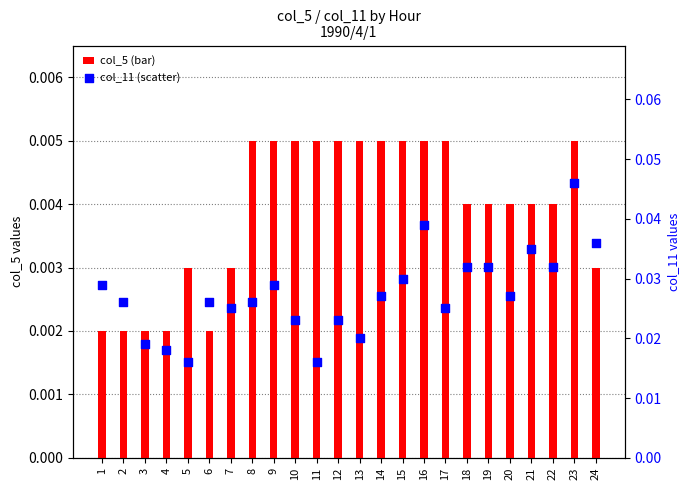

At which category is the sum across all series the highest?

23